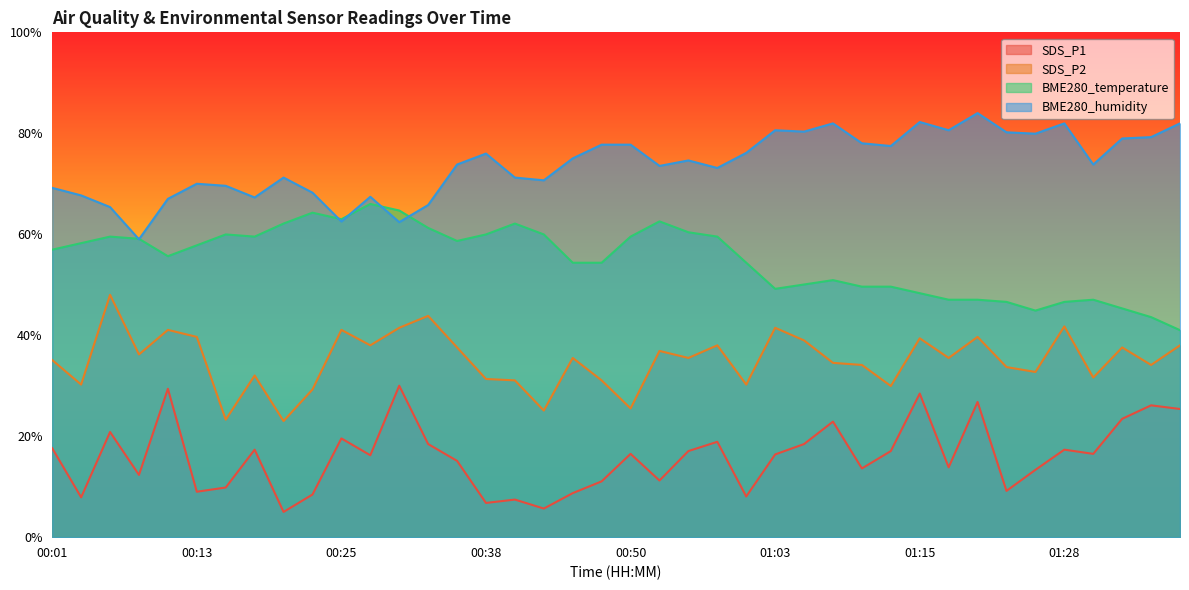

What is the label of the 35th point from the right?

00:13